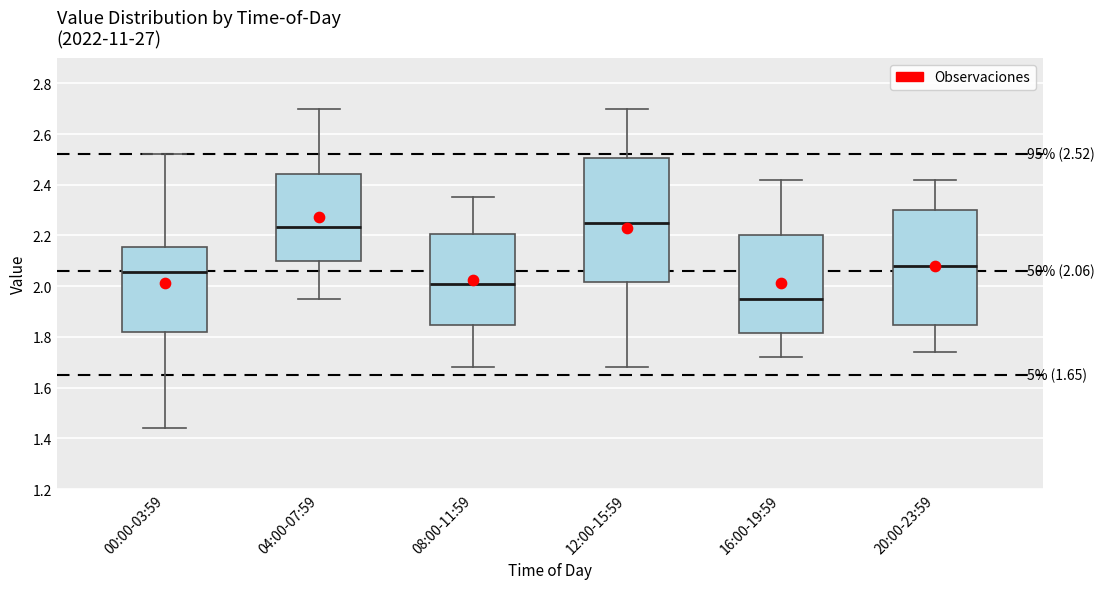

Comparing the boxes themselves (not the whiskers), which one is the tallest?

12:00-15:59